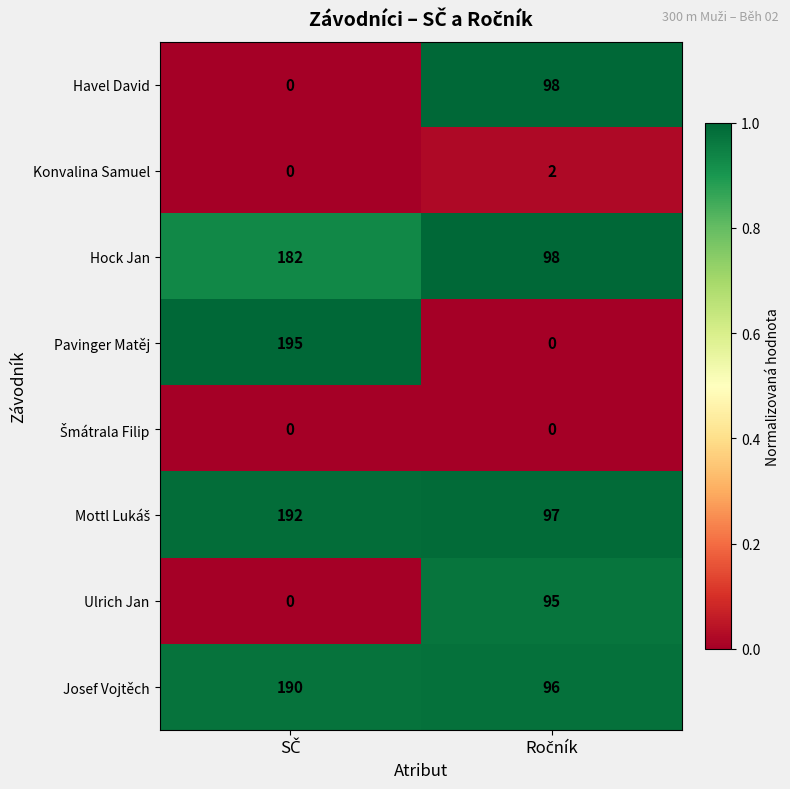

Which series has the widest spread of values?

Pavinger Matěj